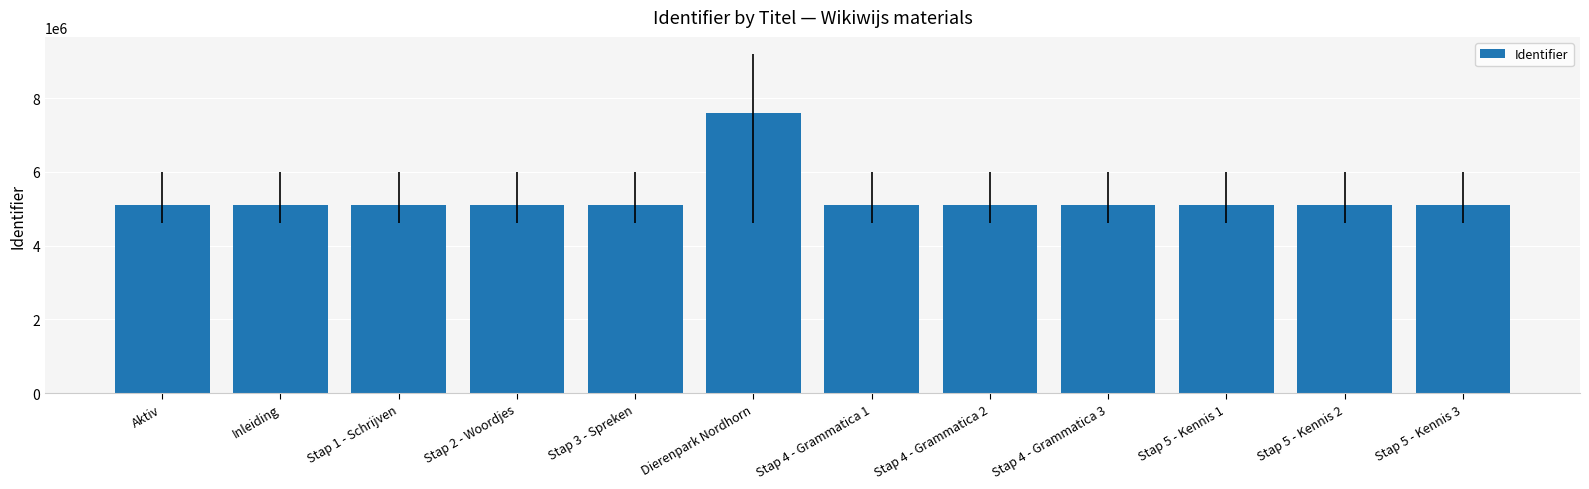

At which label does the data first exceed 5097618?

Dierenpark Nordhorn